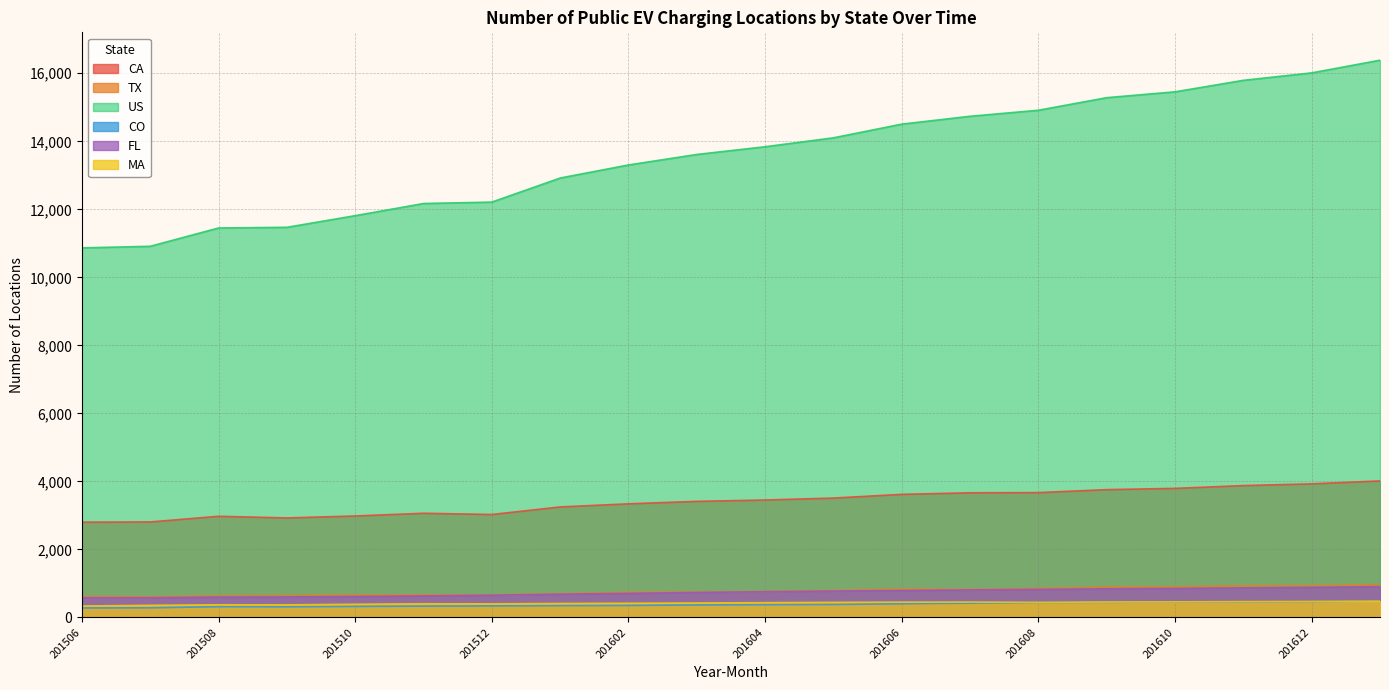

How many data points does each series have?

20